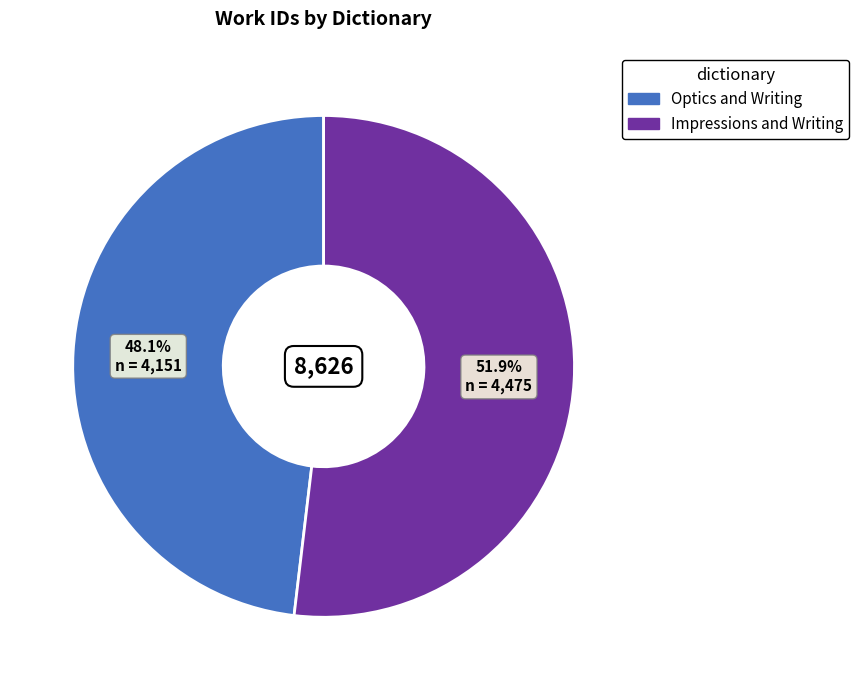

The Optics and Writing slice represents 48% of the pie. True or false?

True